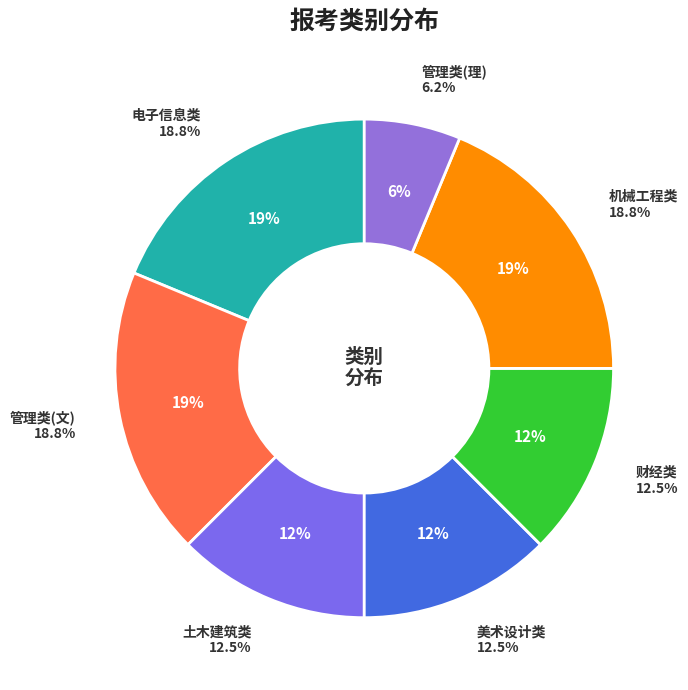

True or false: 管理类(文) accounts for 26% of the total.

False